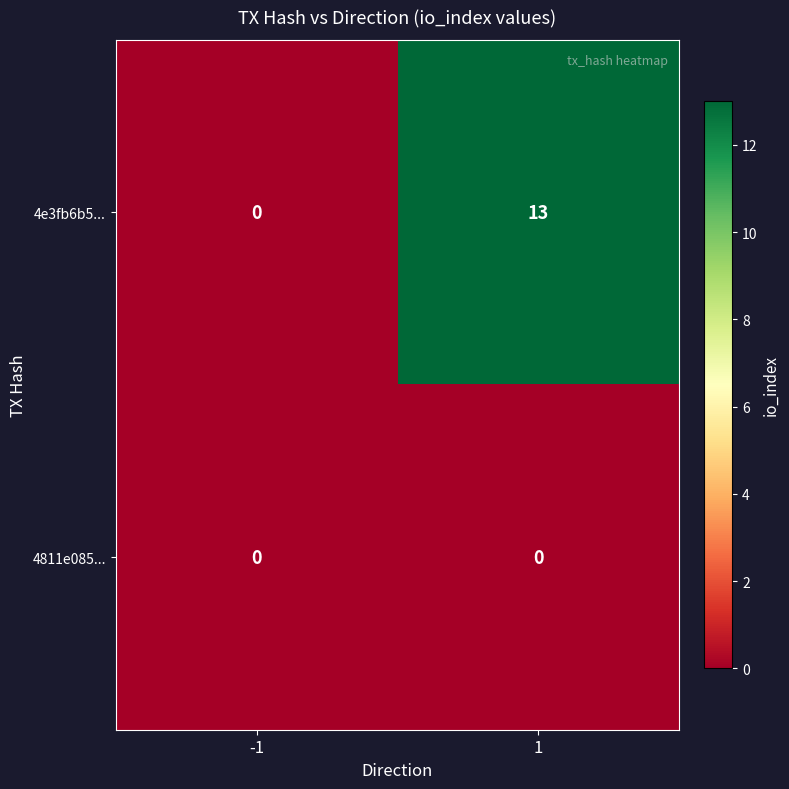

Between -1 and 1, which series saw the biggest shift?

4e3fb6b5...